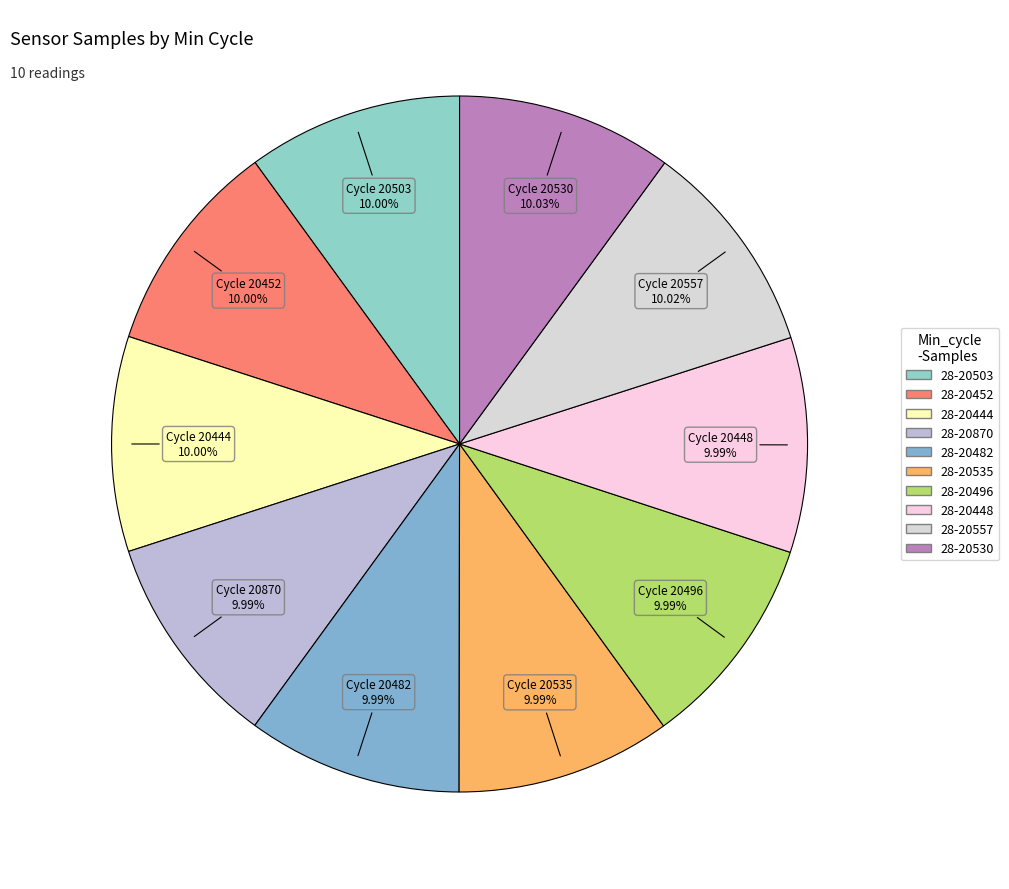

What is the ratio of the value at 28-20482 to the value at 28-20557?

1.0